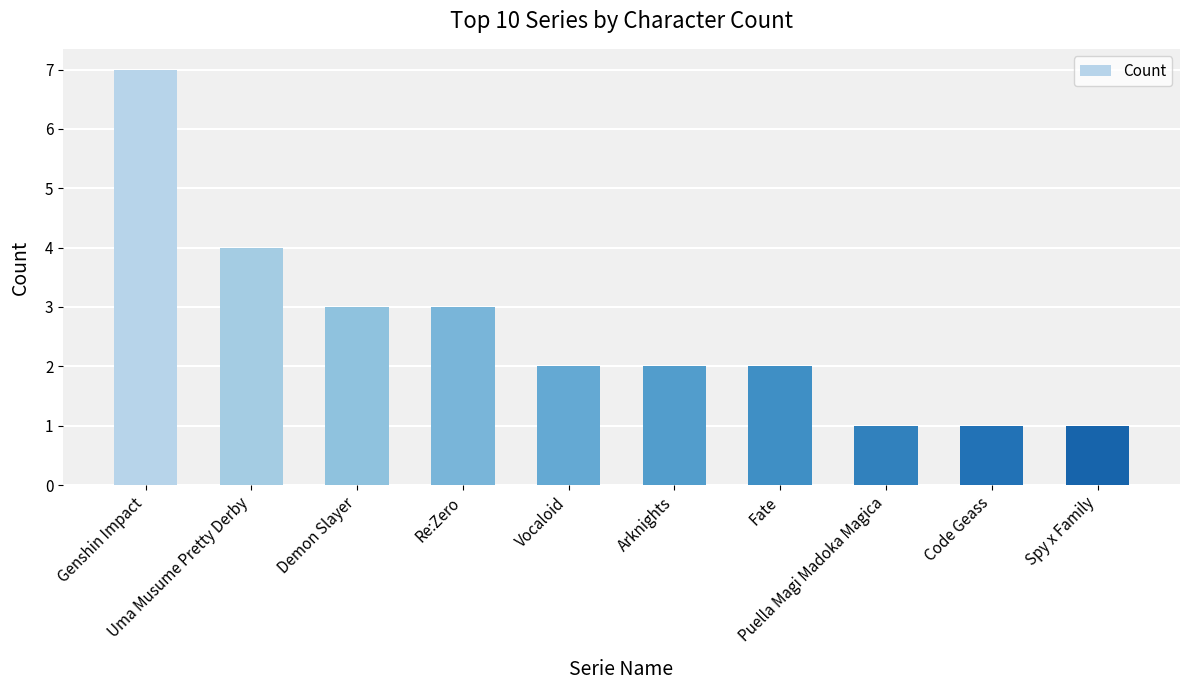

Reading left to right, extract all data points from this chart.

7	4	3	3	2	2	2	1	1	1